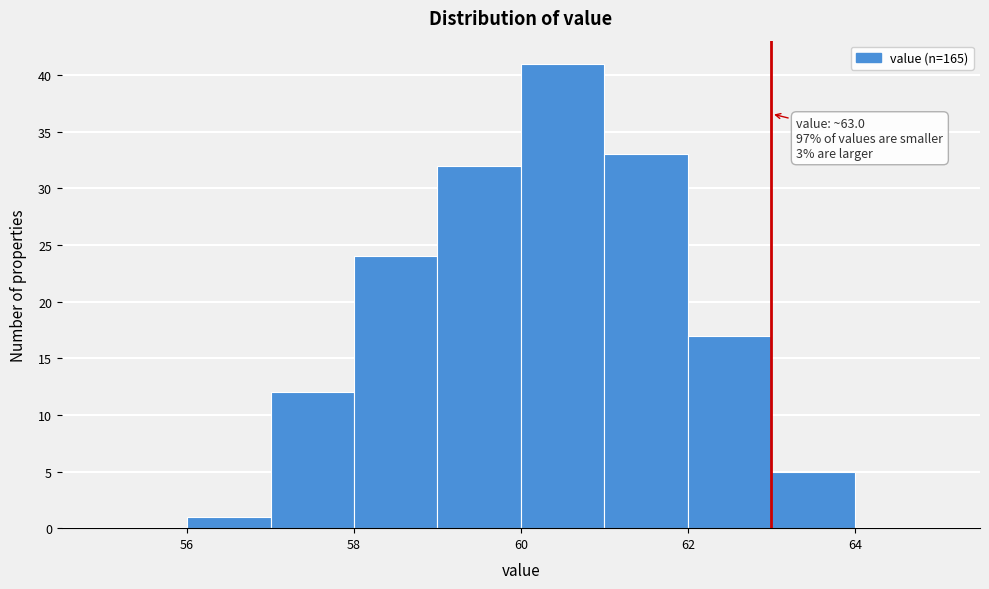

Over which range of the x-axis is the bar tallest?

60 to 61